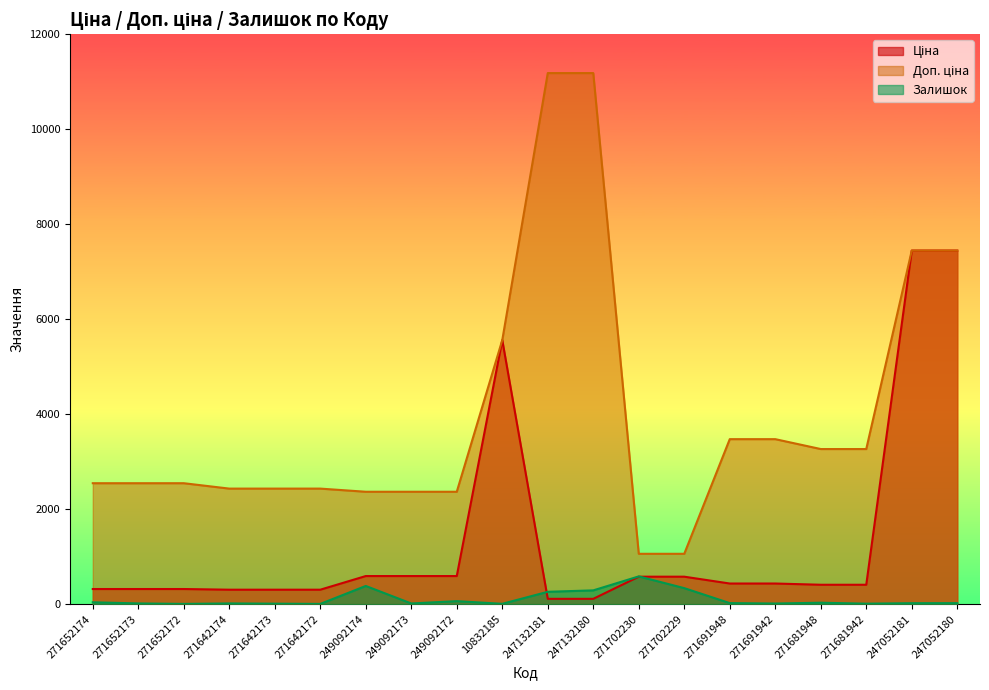

Reading left to right, transcribe all the data shown in this chart.

Ціна: 271652174=318.3	271652173=318.3	271652172=318.3	271642174=304.1	271642173=304.1	271642172=304.1	249092174=591.6	249092173=591.6	249092172=591.6	10832185=5560.3	247132181=111.8	247132180=111.8	271702230=578.1	271702229=578.1	271691948=434.3	271691942=434.3	271681948=408.2	271681942=408.2	247052181=7444.6	247052180=7444.6
Залишок: 271652174=39.0	271652173=15.0	271652172=5.0	271642174=15.0	271642173=10.0	271642172=5.0	249092174=383.0	249092173=14.0	249092172=63.0	10832185=7.0	247132181=260.0	247132180=290.0	271702230=584.0	271702229=337.0	271691948=22.0	271691942=13.0	271681948=30.0	271681942=10.0	247052181=20.0	247052180=21.0
Доп. ціна: 271652174=2546.4	271652173=2546.4	271652172=2546.4	271642174=2432.8	271642173=2432.8	271642172=2432.8	249092174=2366.5	249092173=2366.5	249092172=2366.5	10832185=5560.3	247132181=11182.0	247132180=11182.0	271702230=1060.0	271702229=1060.0	271691948=3474.1	271691942=3474.1	271681948=3265.8	271681942=3265.8	247052181=7444.6	247052180=7444.6